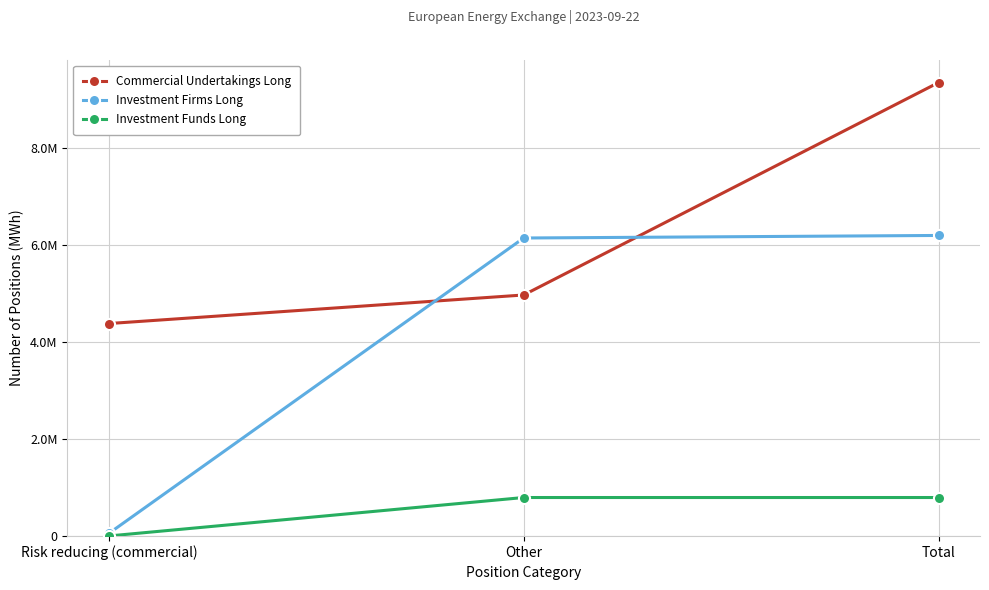

Reading left to right, extract all data points from this chart.

Commercial Undertakings Long: 4385556	4975356	9360912
Investment Firms Long: 52732	6151656	6204388
Investment Funds Long: 0	793980	793980